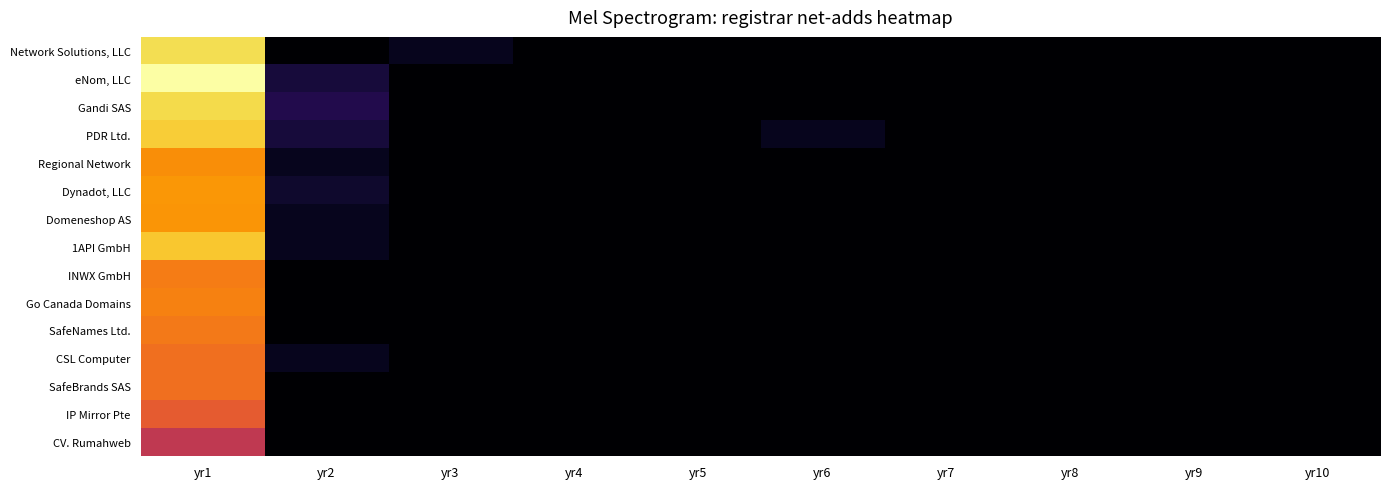

At which category is the sum across all series the highest?

yr1